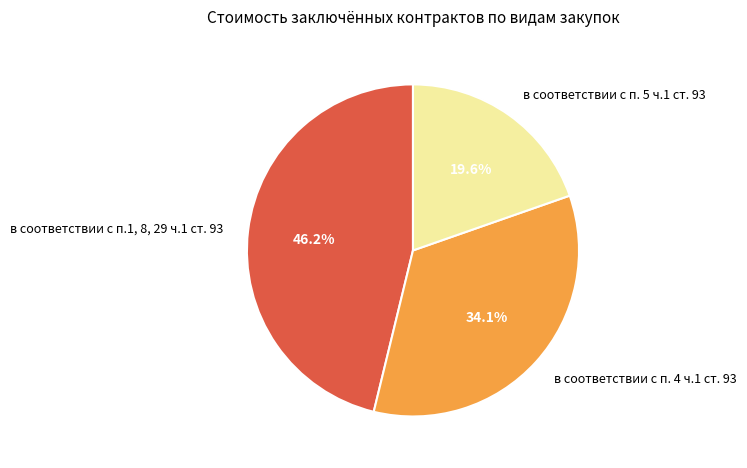

To the nearest percent, what percentage of the pie is в соответствии с п. 5 ч.1 ст. 93?

20%